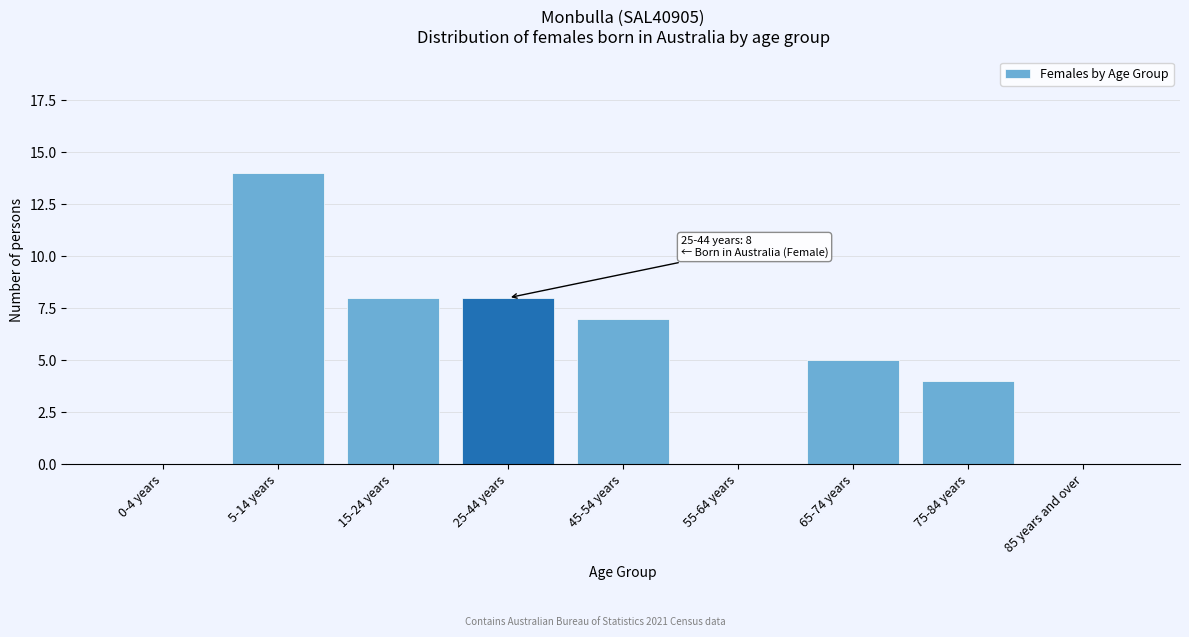

Reading right to left, what are all the values shown in this chart?

85 years and over=0	75-84 years=4	65-74 years=5	55-64 years=0	45-54 years=7	25-44 years=8	15-24 years=8	5-14 years=14	0-4 years=0